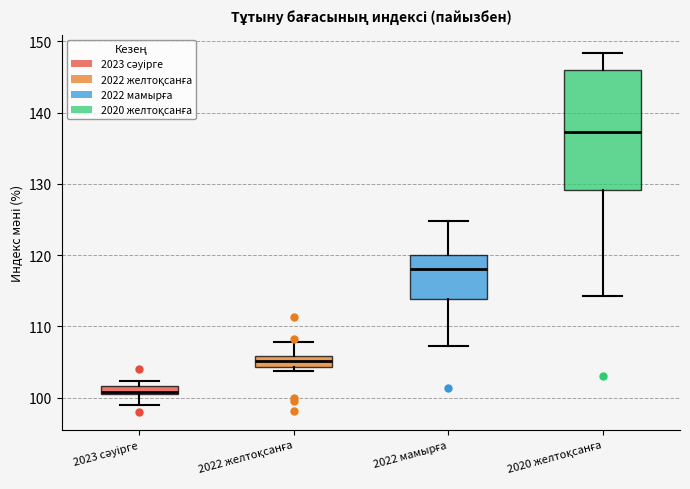

Which box is the tallest, from its lower edge to its upper edge?

2020 желтоқсанға